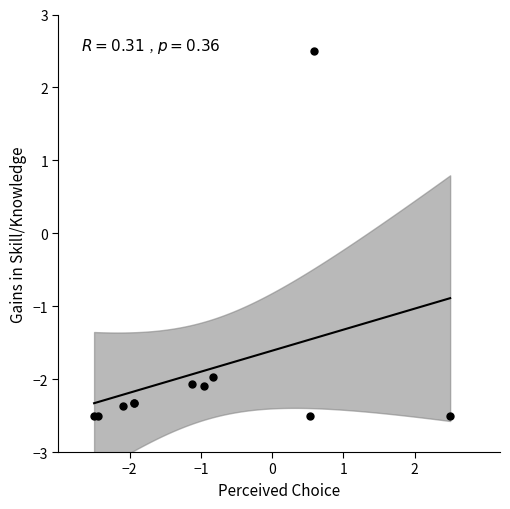

What Y value in the scatter plot is closest to 0?

-2.0